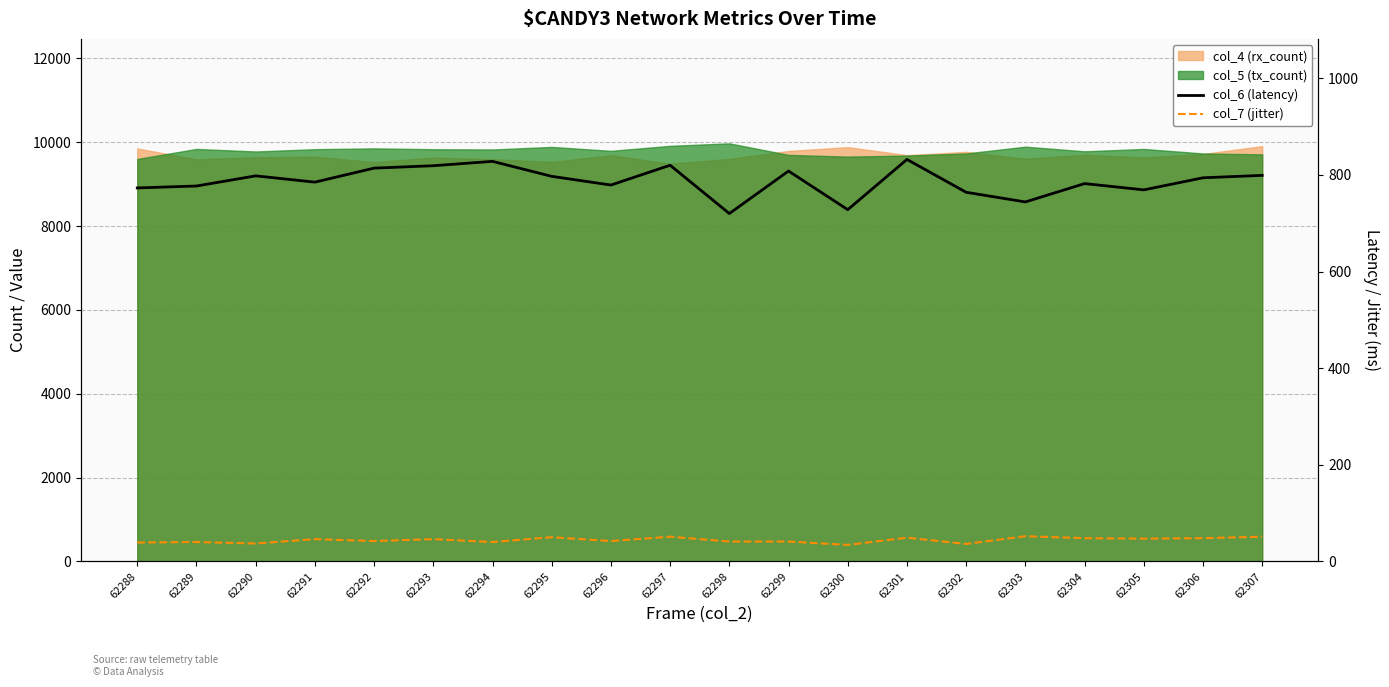

Where is col_7 (jitter) nearest to the value 43?

62292